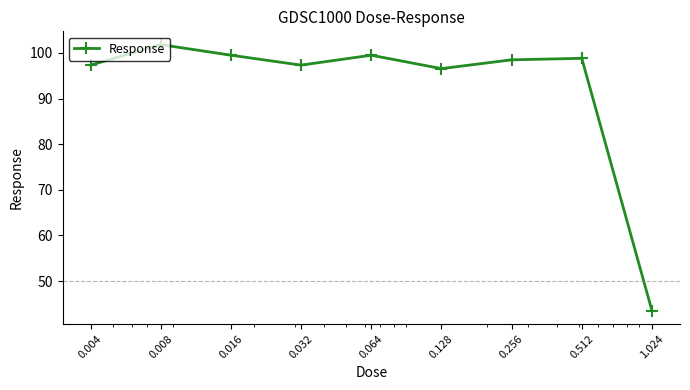

What is the value of the 7th point from the left?

98.5